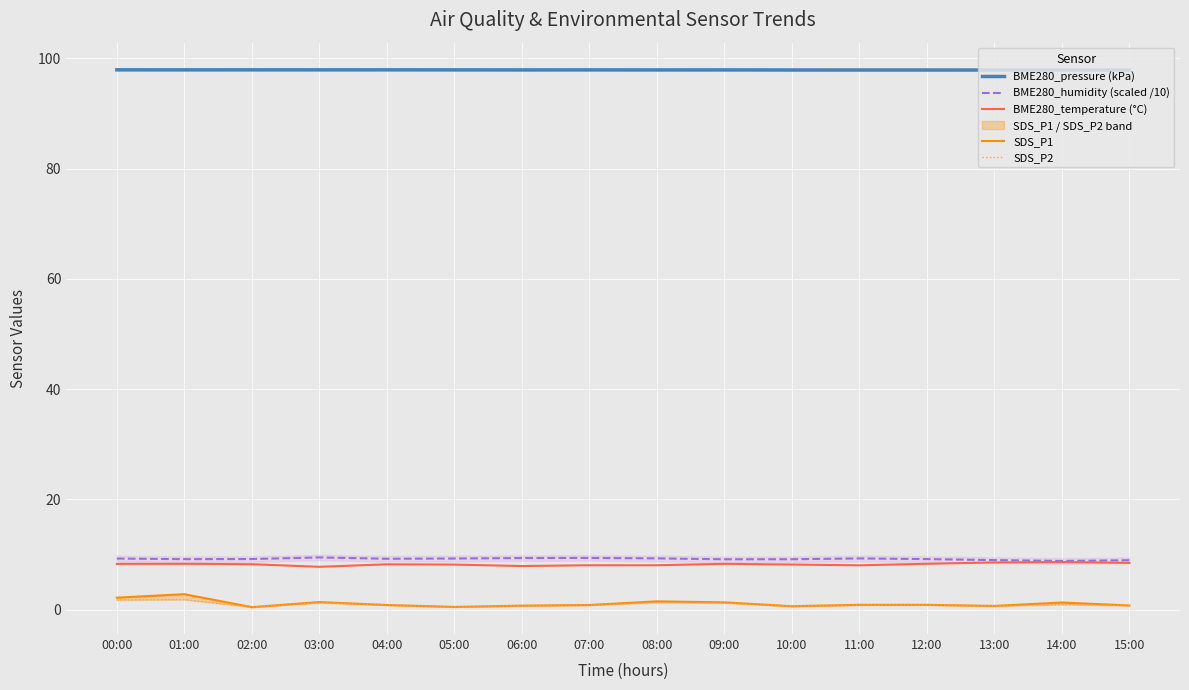

What are all the series names shown in the legend?

BME280_pressure (kPa), BME280_humidity (scaled /10), BME280_temperature (°C), SDS_P1, SDS_P2